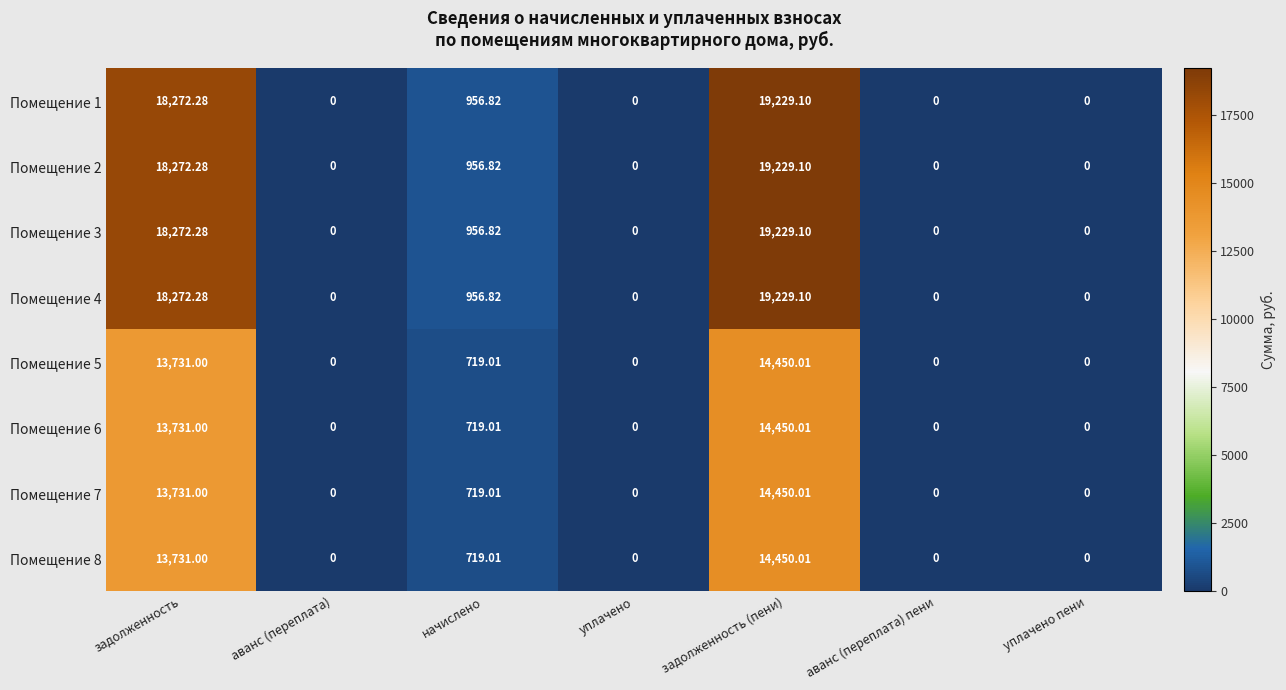

How many data points does each series have?

7